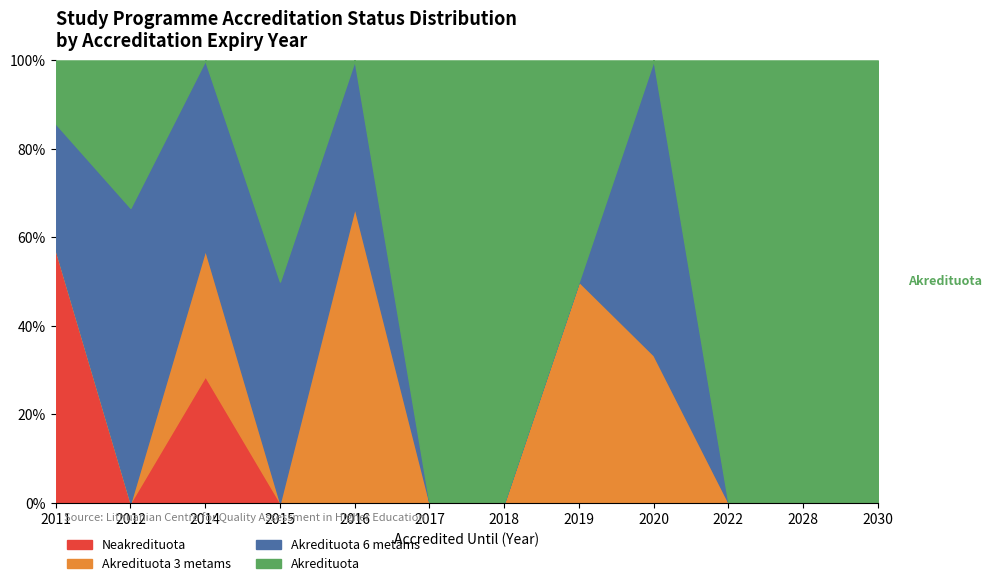

What is the maximum value for Neakredituota?

57.1